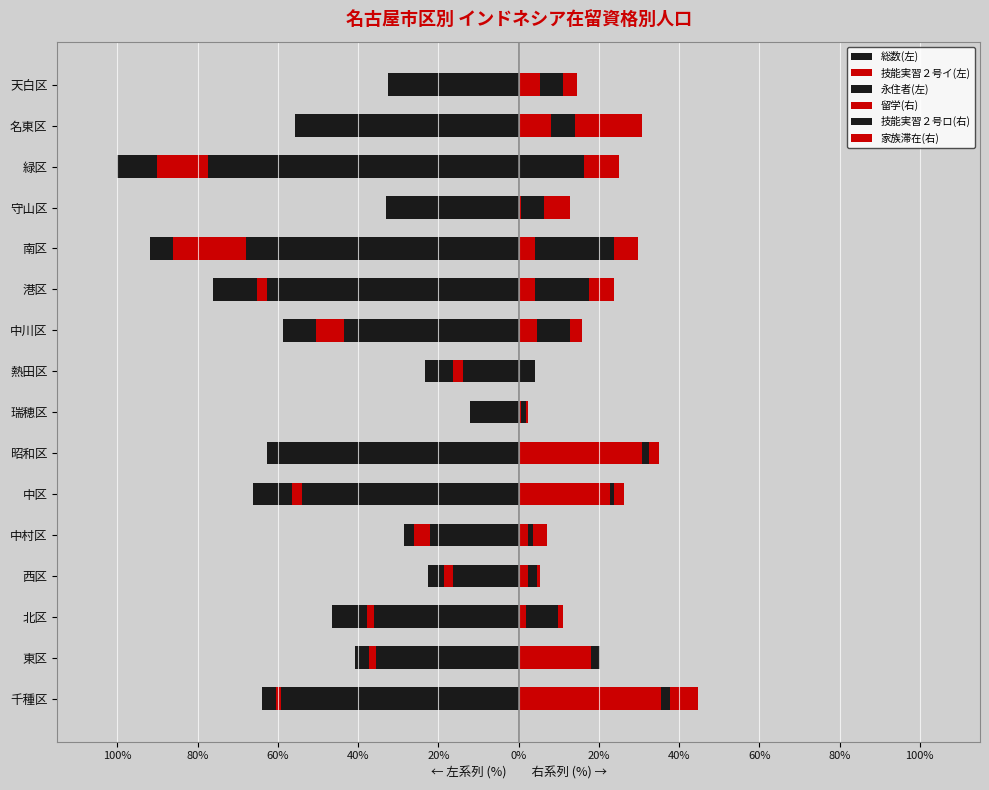

Are the bars horizontal?

Yes